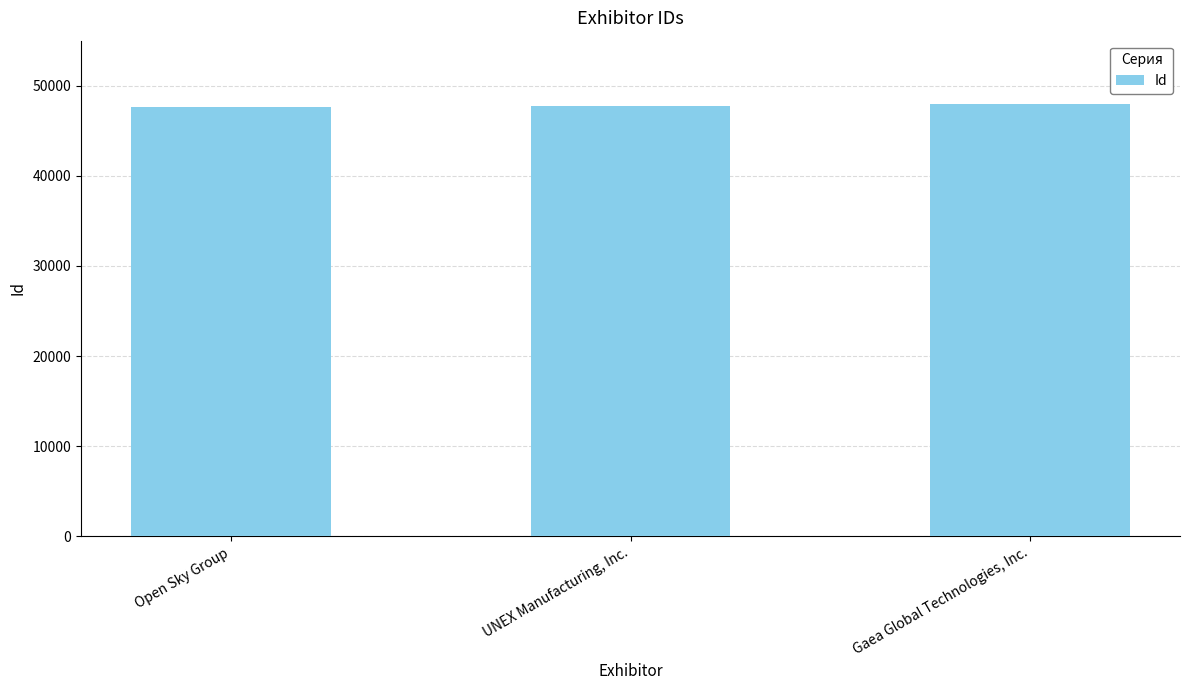

Read the value at Open Sky Group.

47604